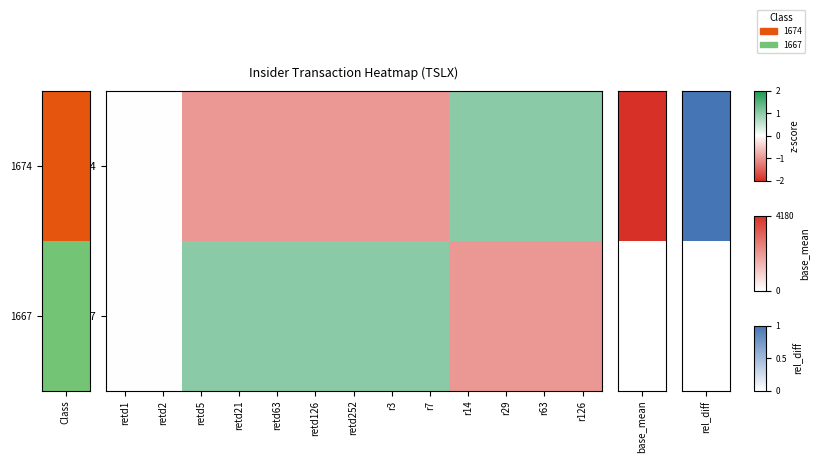

At which category does the chart reach its minimum across all series?

retd5